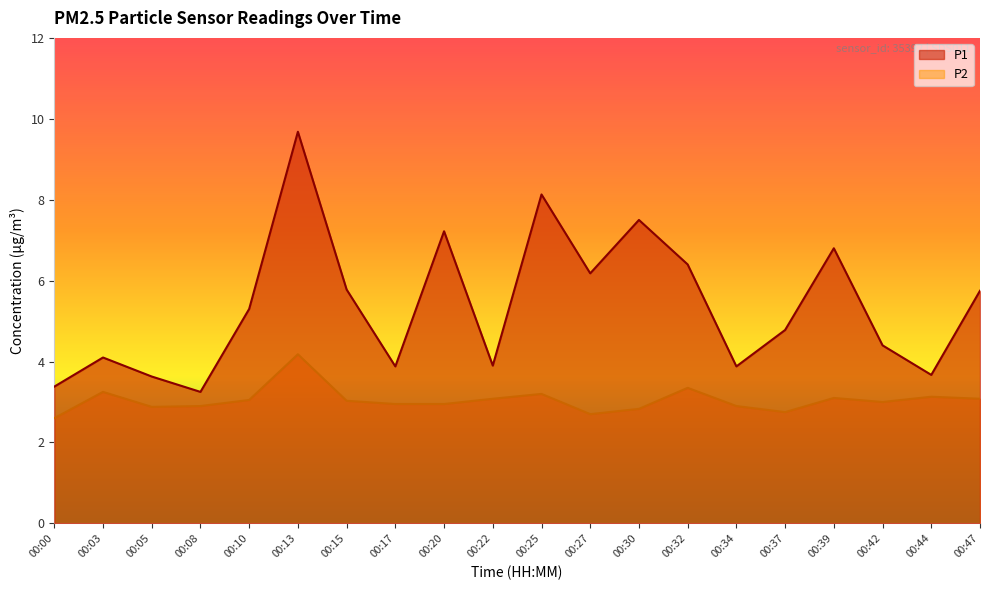

Rank the categories by P1 value from highest to lowest.

00:13, 00:25, 00:30, 00:20, 00:39, 00:32, 00:27, 00:15, 00:47, 00:10, 00:37, 00:42, 00:03, 00:22, 00:17, 00:34, 00:44, 00:05, 00:00, 00:08